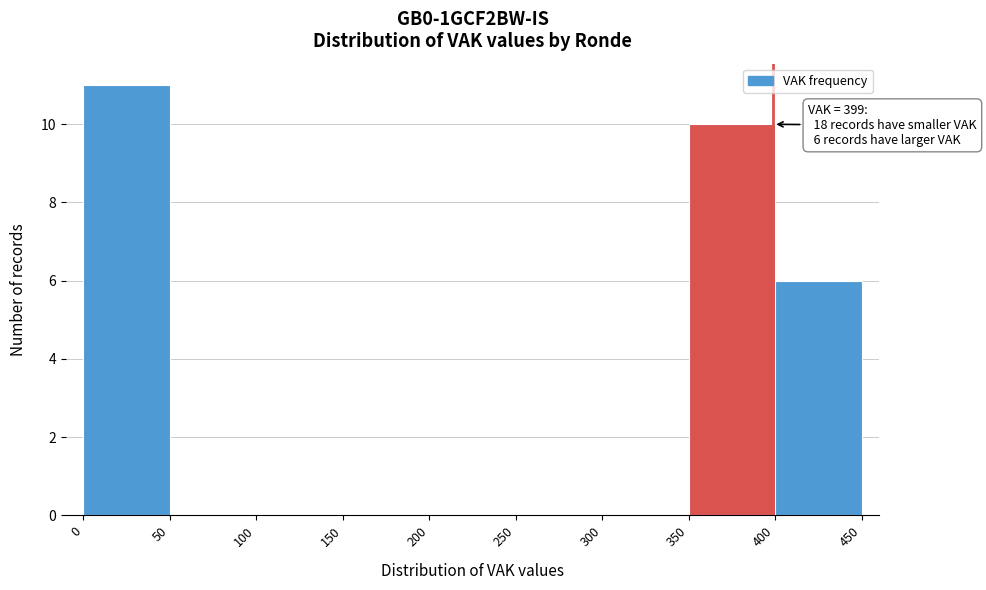

Which range on the x-axis has the tallest bar?

0 to 50